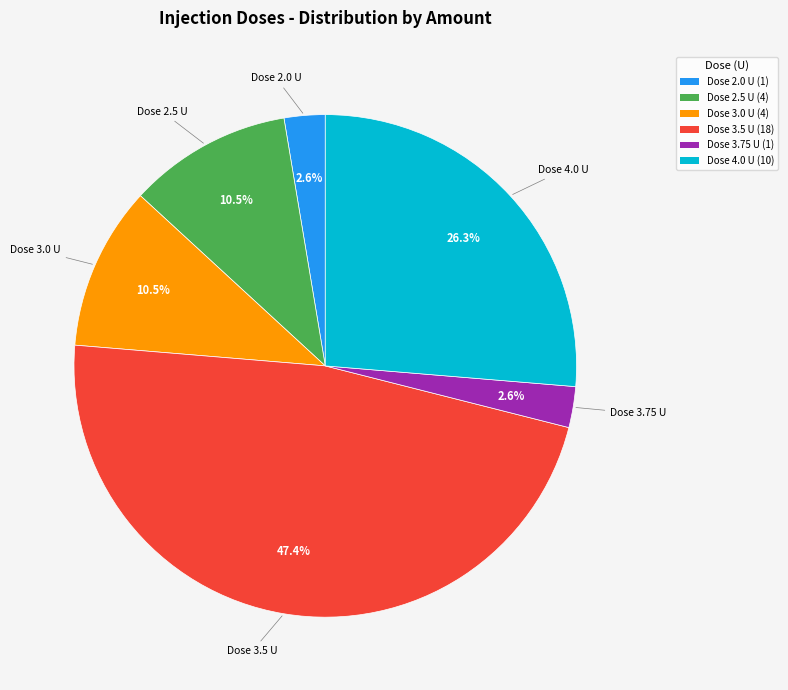

Which category has the biggest portion of the pie?

Dose 3.5 U (18)